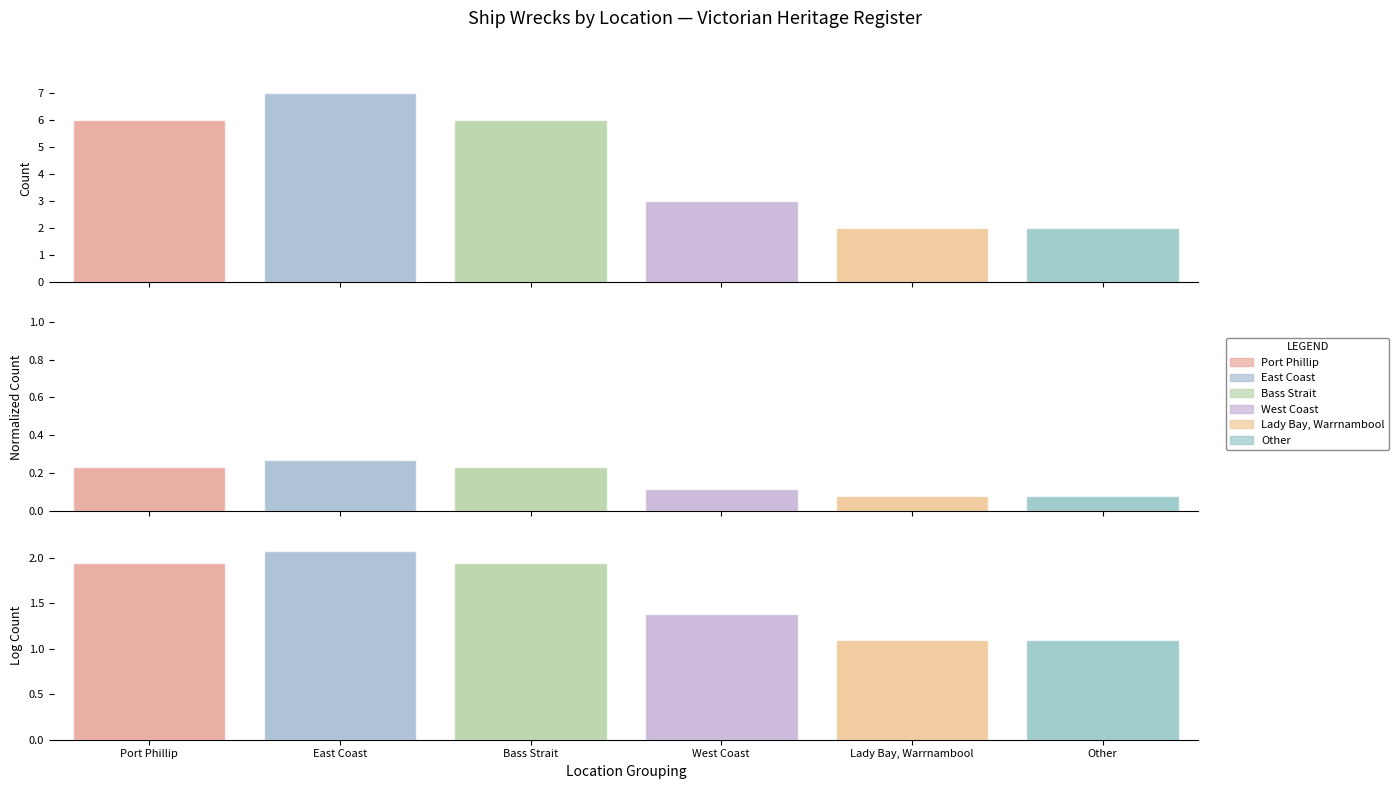

The chart shows a value of 3 at Port Phillip. True or false?

False